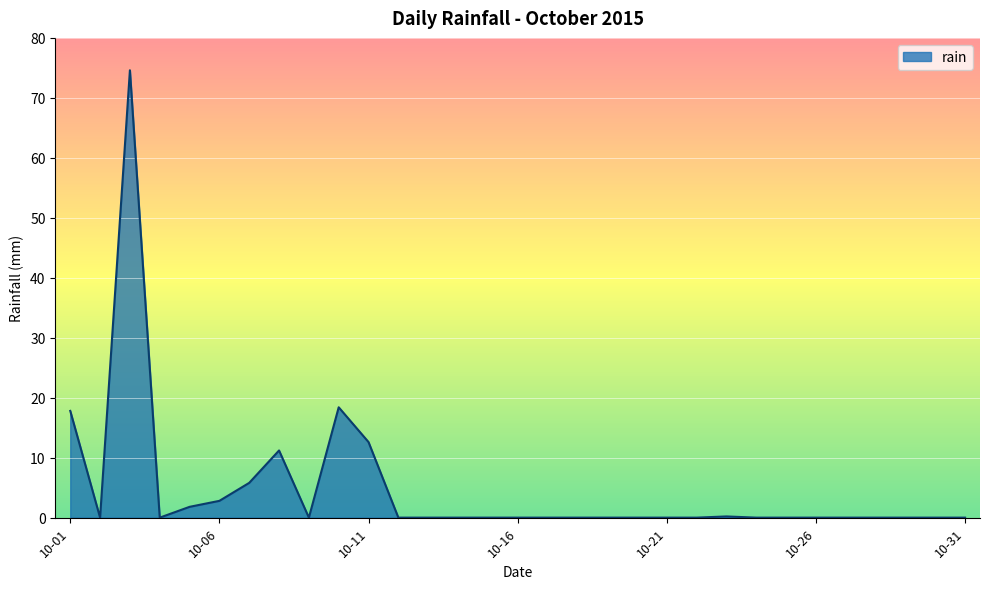

What is the greatest value displayed?

74.6